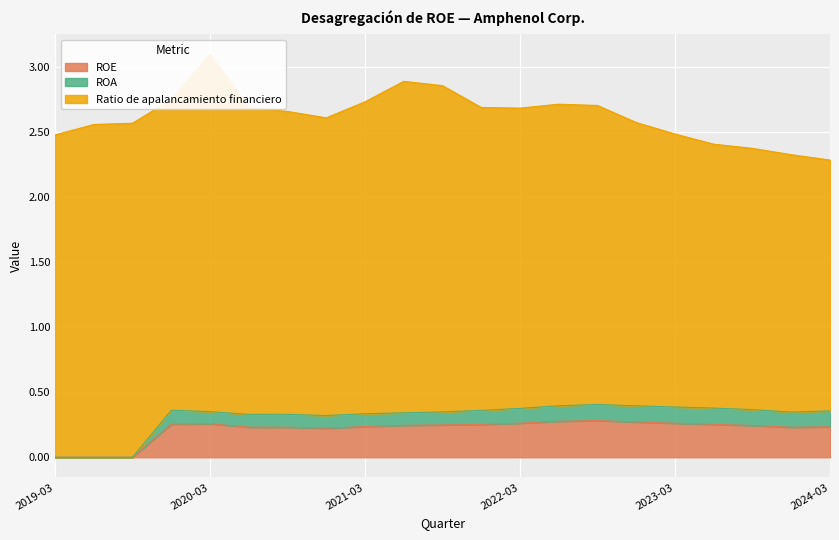

The value of ROE at 2022-09-30 is 0.3. True or false?

True